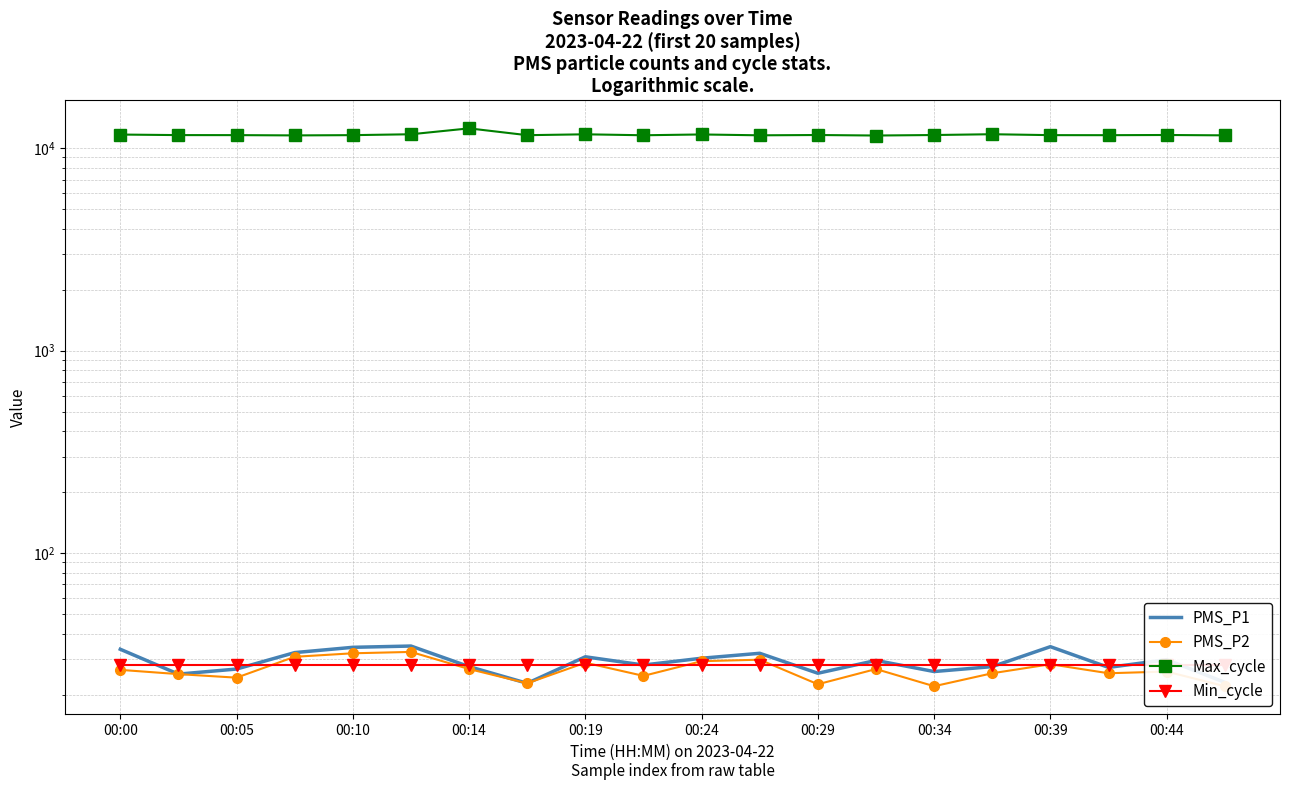

True or false: PMS_P2 and Max_cycle cross at least once.

False